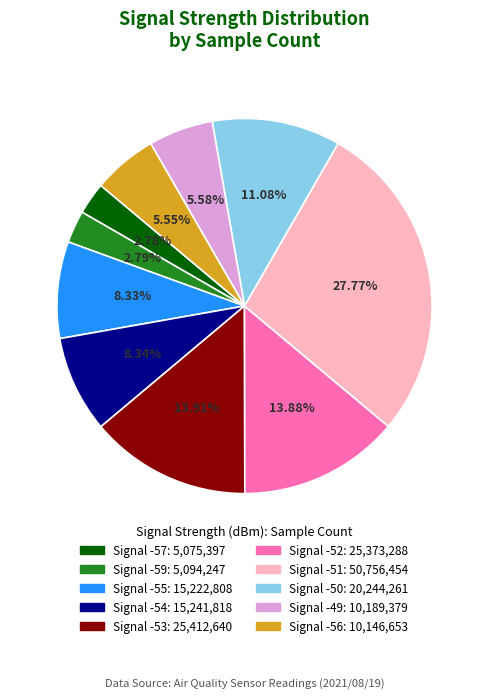

Is there any slice that represents more than half of the pie?

No